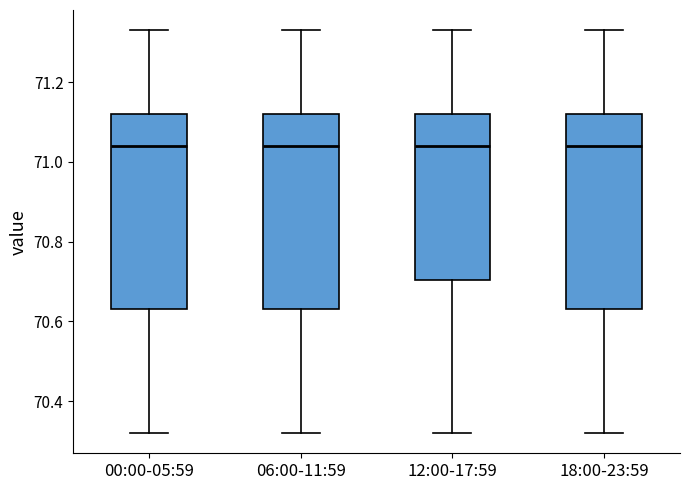

Where does the median line of the box for 12:00-17:59 sit on the y-axis? The values are not printed on the chart, so give them approximately, as read against the axis.

71.04